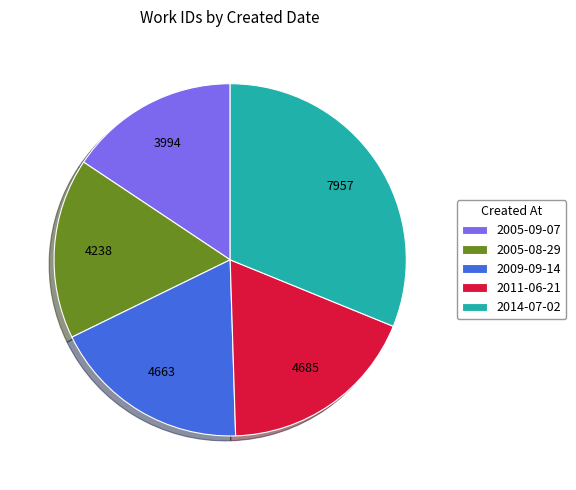

Which has a higher value, 2011-06-21 or 2005-09-07?

2011-06-21